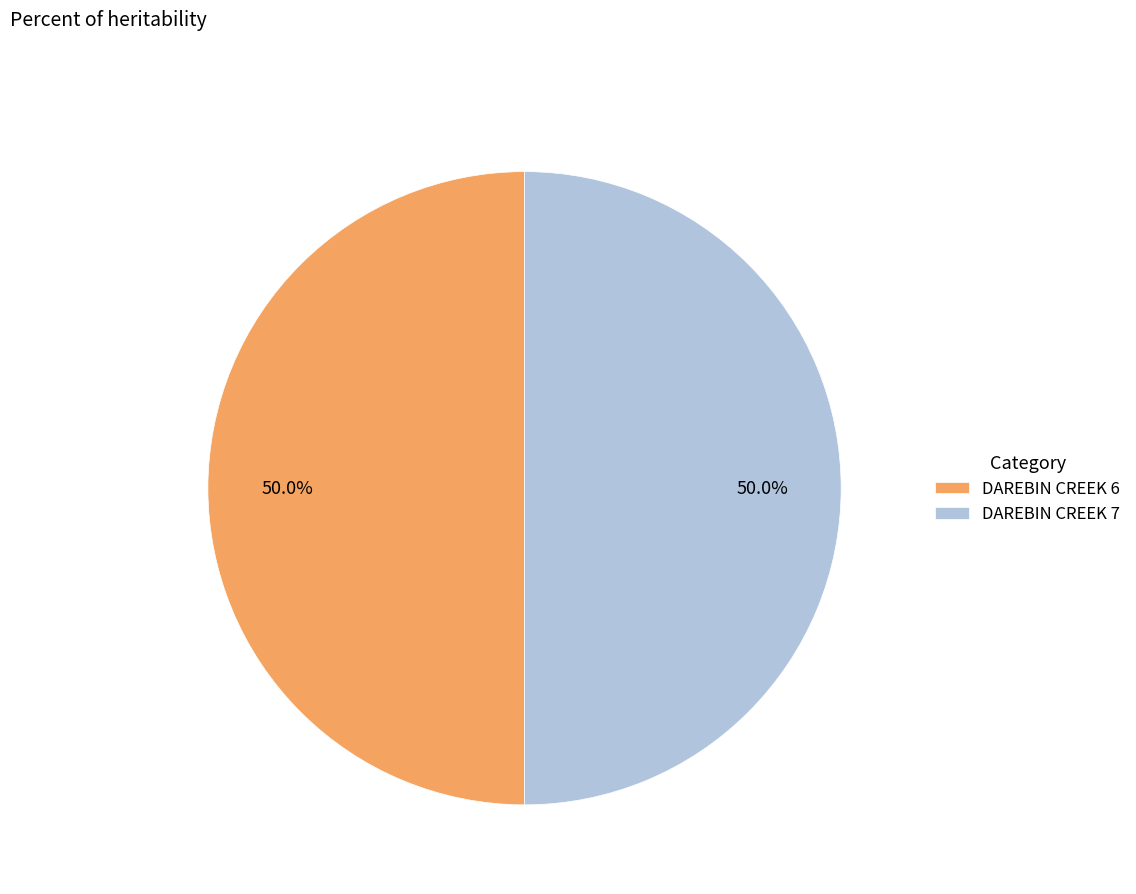

Combined, what portion of the pie is DAREBIN CREEK 7 and DAREBIN CREEK 6?

100.0%